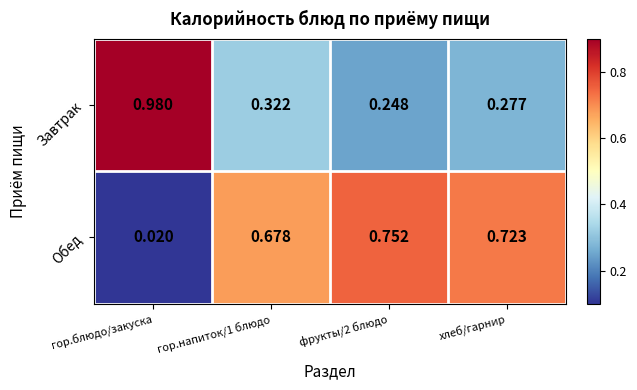

Is the value of Завтрак at гор.блюдо/закуска greater than the value of Обед at гор.напиток/1 блюдо?

Yes